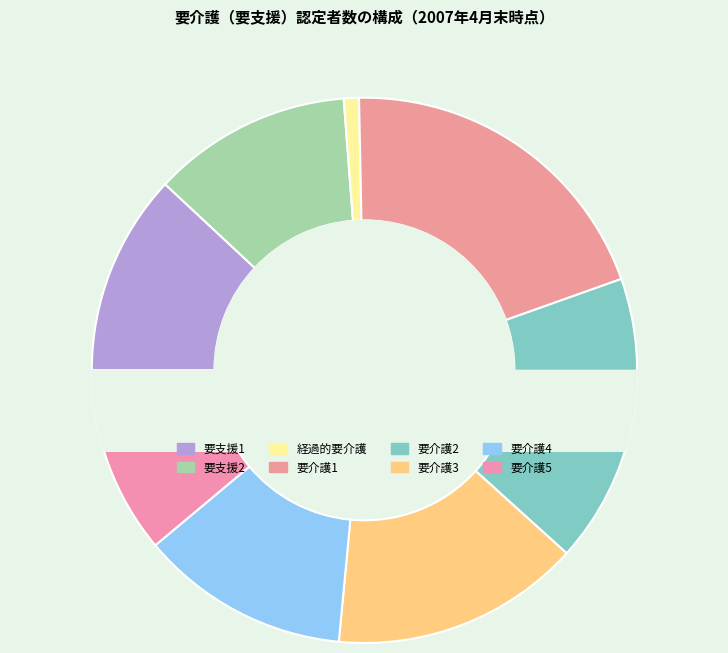

How many slices are in this pie chart?

8